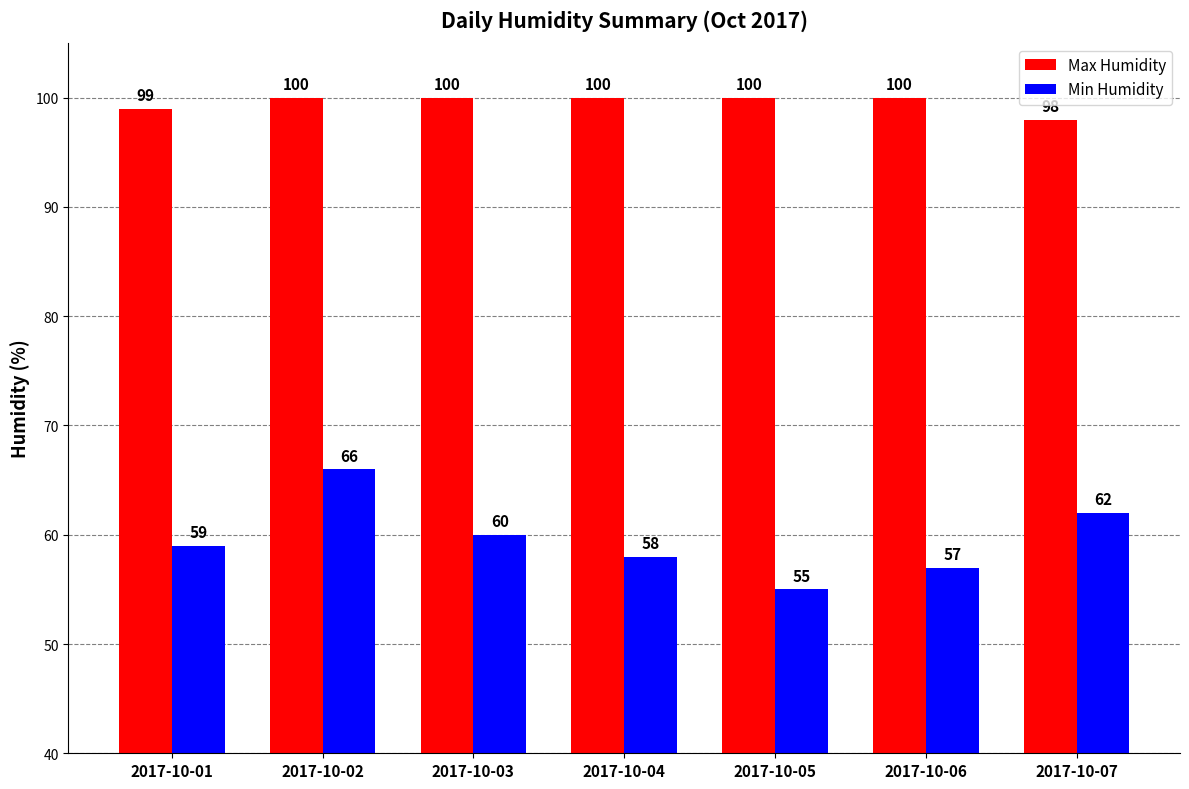

Reading right to left, extract all data points from this chart.

Max Humidity: 98	100	100	100	100	100	99
Min Humidity: 62	57	55	58	60	66	59